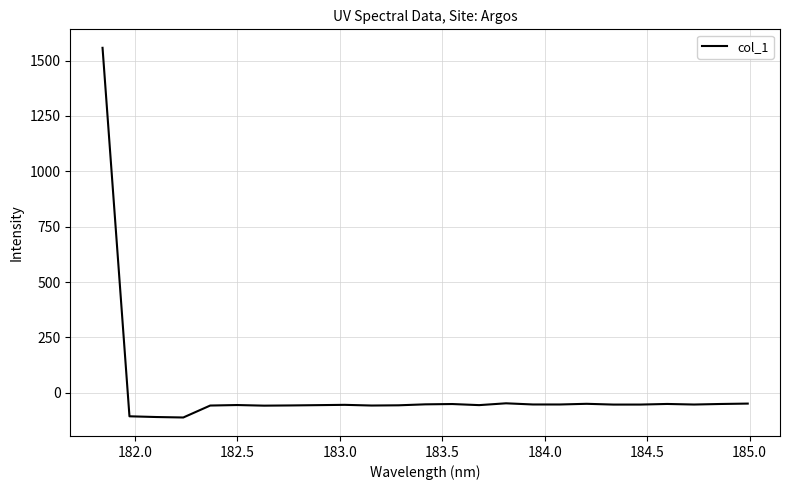

What is the smallest value displayed?

-111.6